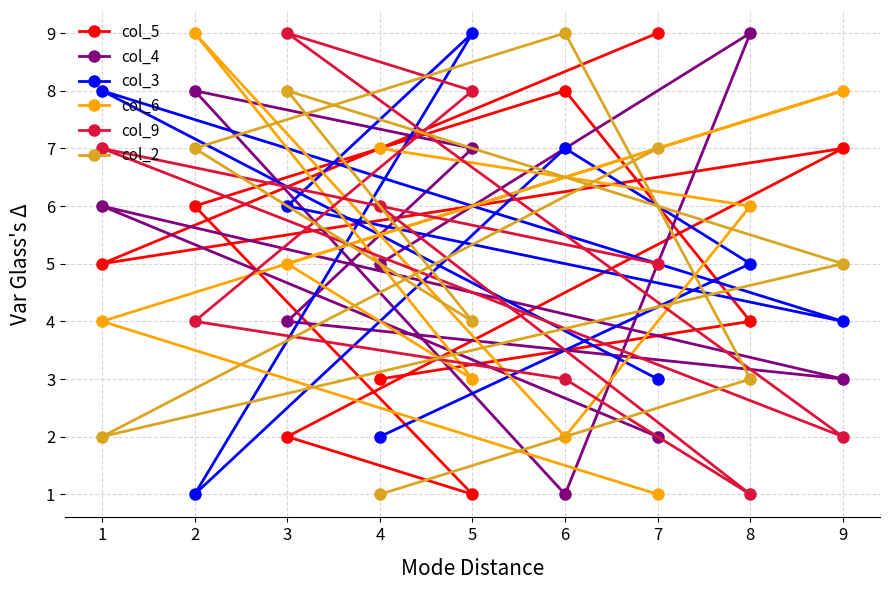

At which label does col_3 first exceed 5?

1